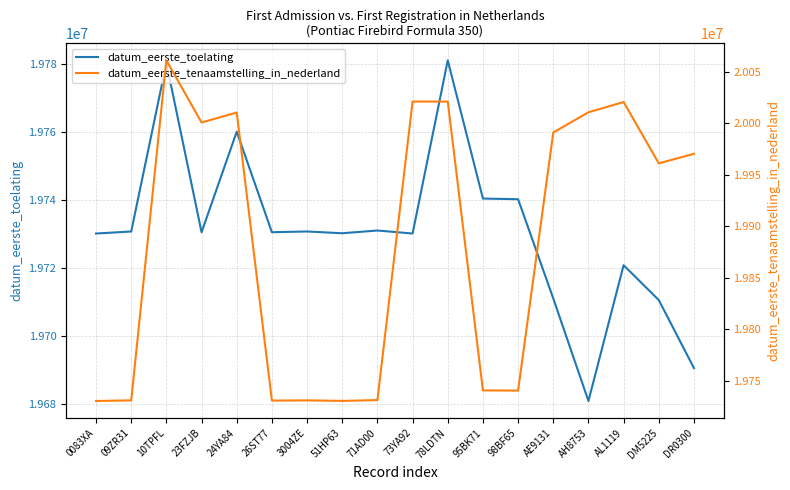

Where is the first local maximum for datum_eerste_toelating?

10TPFL